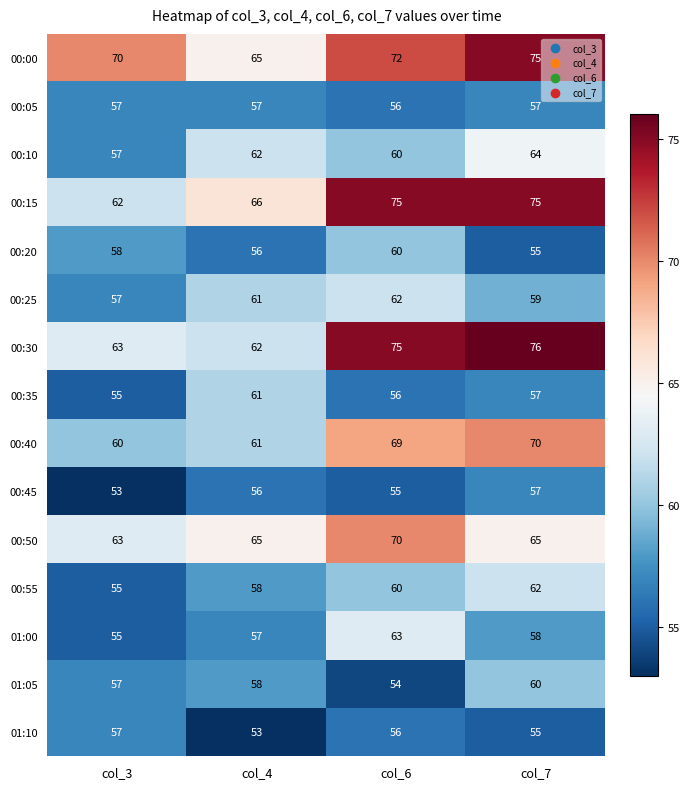

Which series changed the most between col_3 and col_6?

00:15